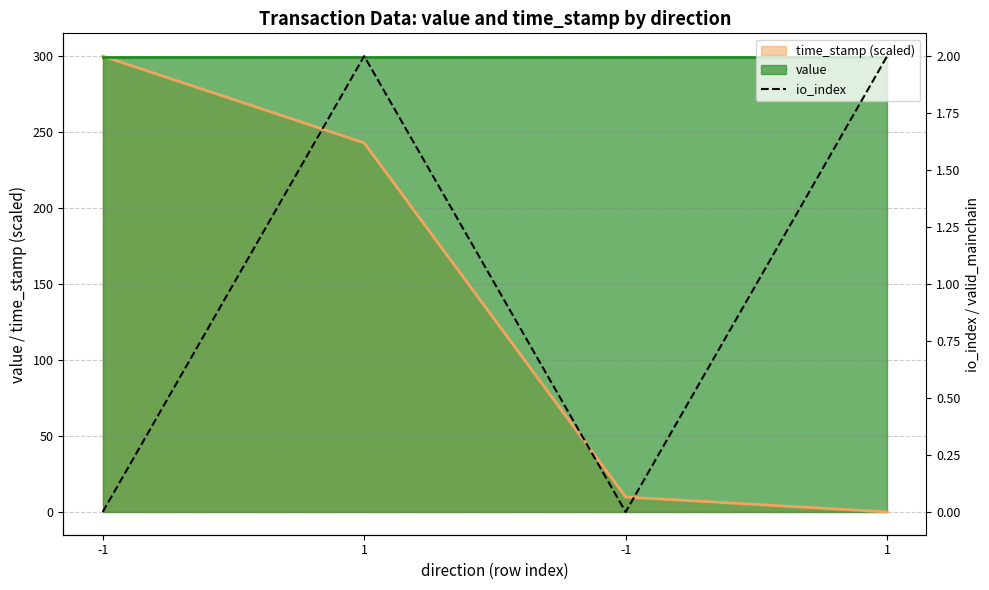

How many lines are shown in the chart?

1